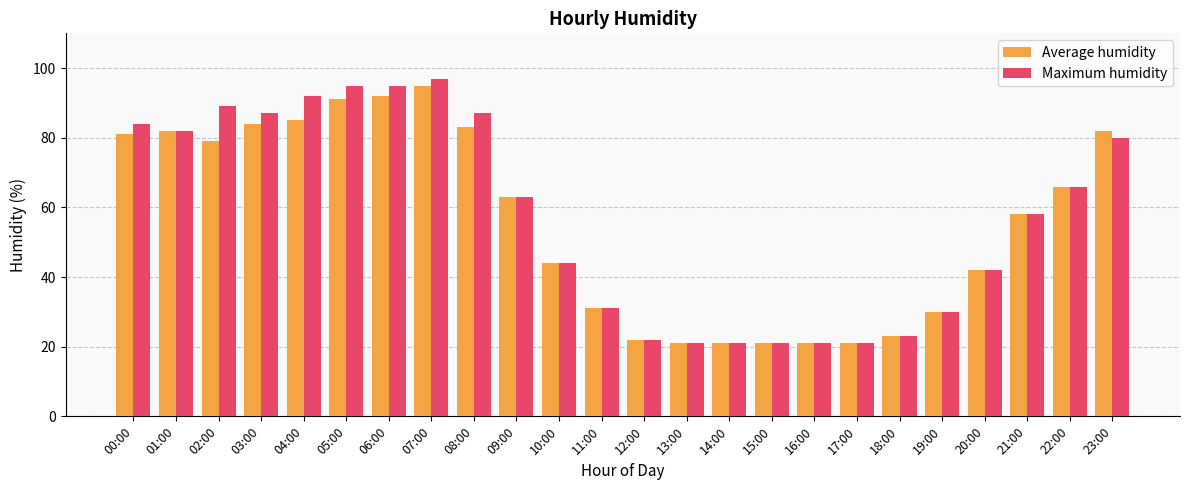

List the series in order of their peak value, lowest first.

Average humidity, Maximum humidity